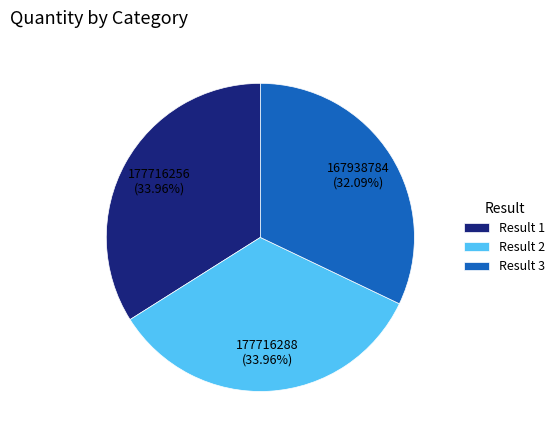

Is there a majority slice in this chart?

No